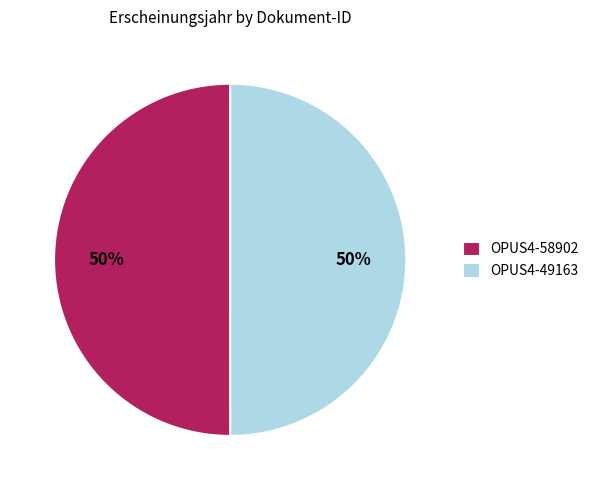

To the nearest percent, what percentage of the pie is OPUS4-58902?

50%